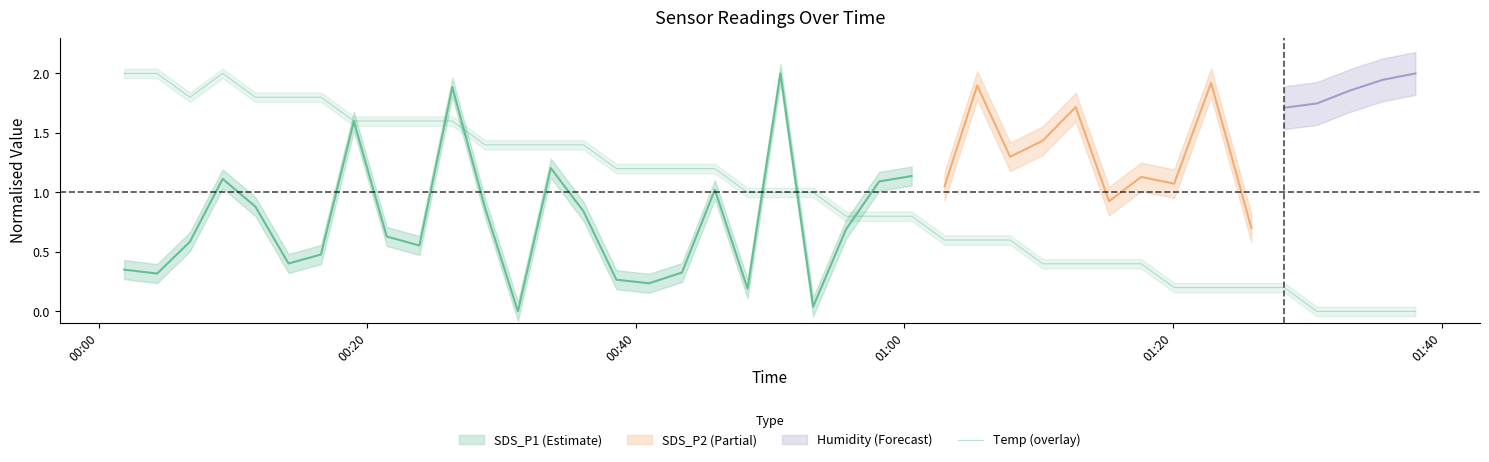

What is the value of the 14th point from the left?

1.4